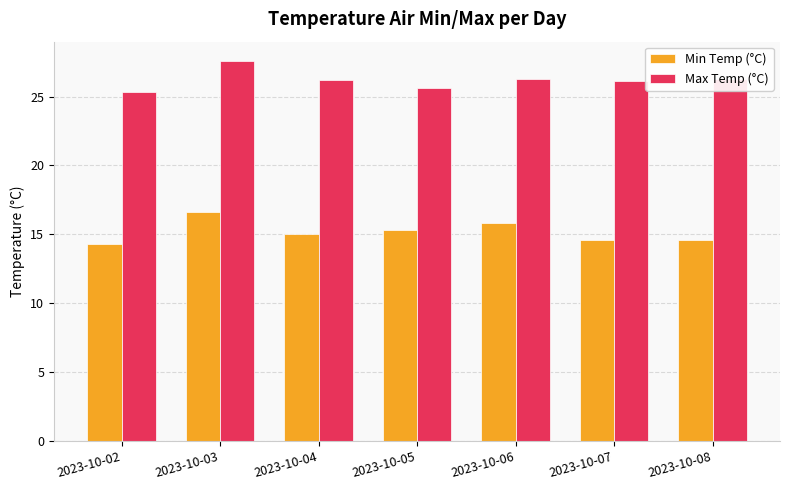

Count the number of categories in the chart.

7